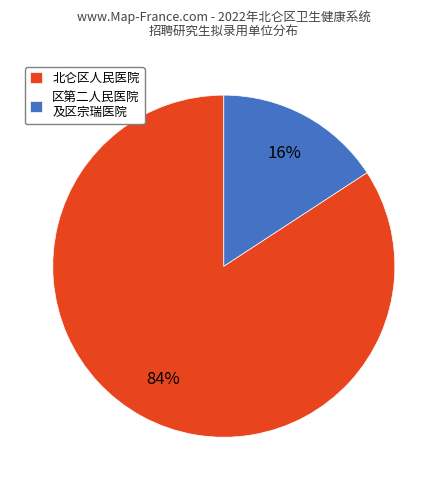

Is it true that 北仑区人民医院 is 84% of the pie?

True